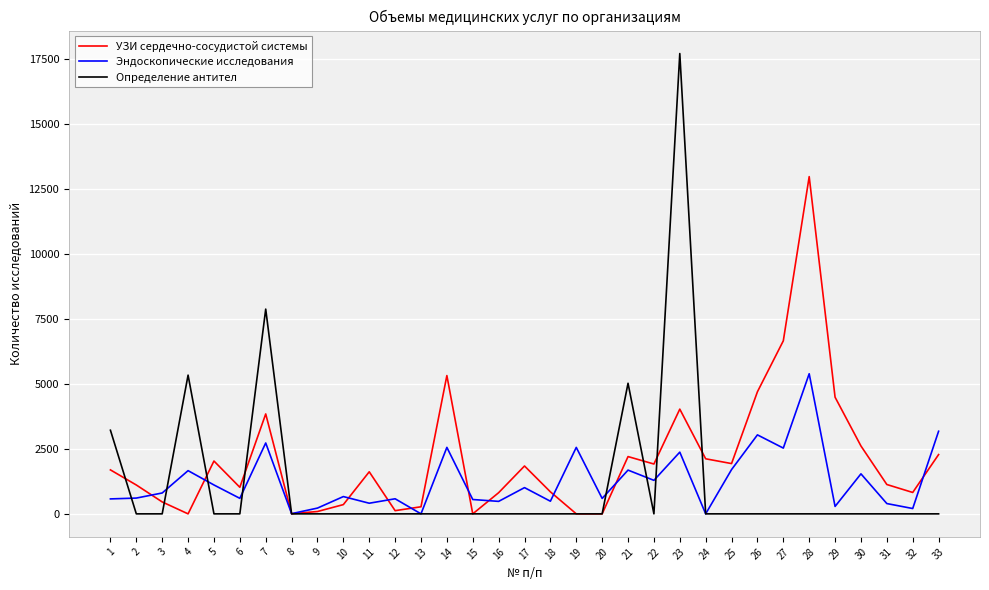

The value of УЗИ сердечно-сосудистой системы at 29 is 4487. True or false?

True